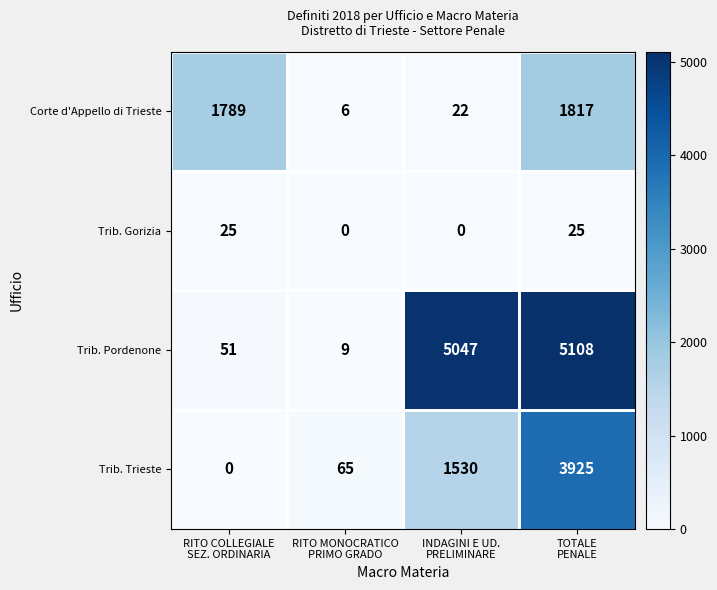

What is the sum of all Trib. Gorizia values?

50